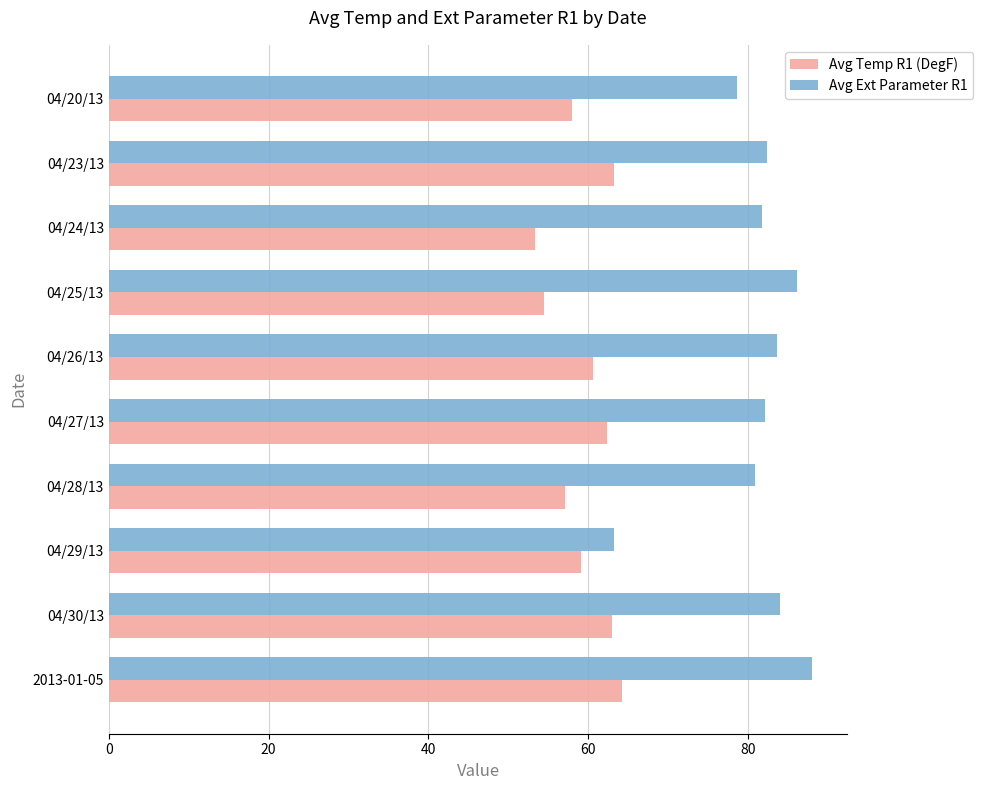

How many values in the Avg Temp R1 (DegF) series are below 60?

5